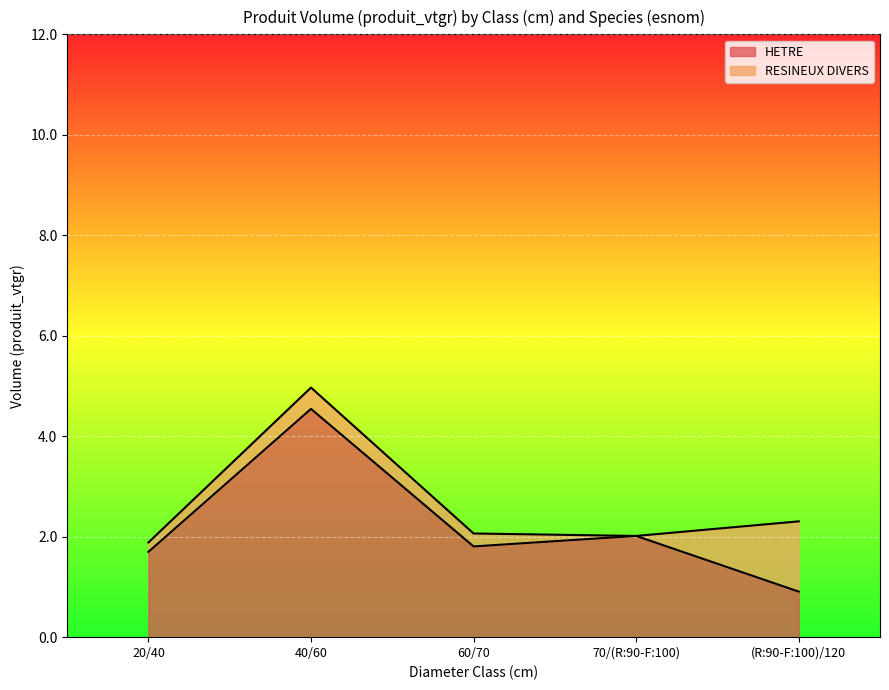

List the labels in order of value, smallest first.

(R:90-F:100)/120, 20/40, 60/70, 70/(R:90-F:100), 40/60